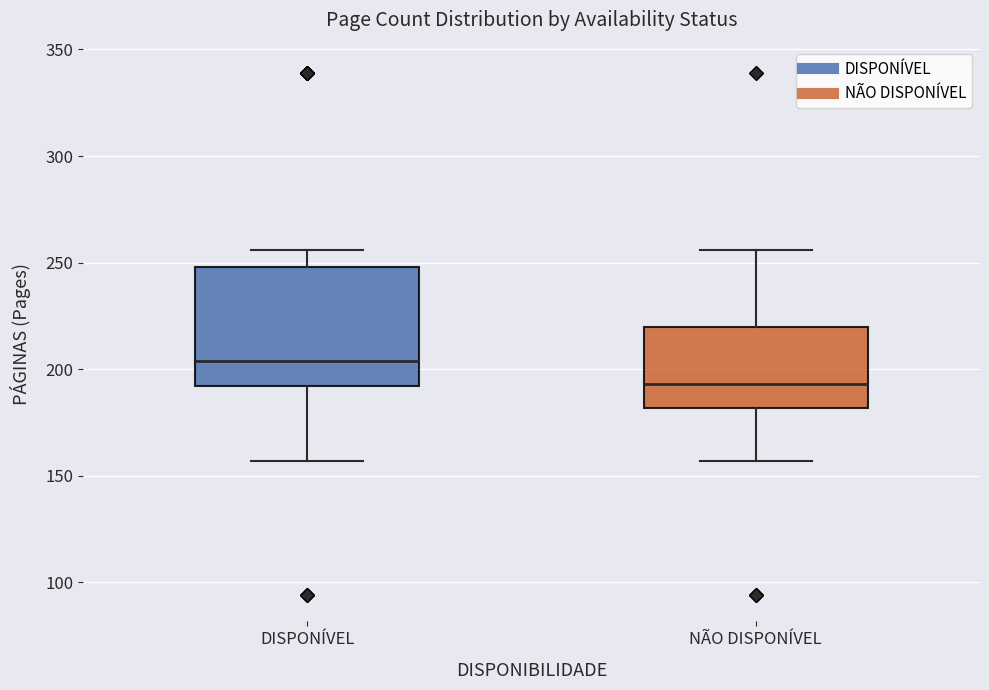

Reading left to right, read every box against the y-axis: the position of its median line, the range the box covers, and the ends of its whiskers. The values are not printed on the chart, so give them approximately, as read against the axis.

DISPONÍVEL: median 205, box 190 to 250, whiskers 155 to 255
NÃO DISPONÍVEL: median 195, box 180 to 220, whiskers 155 to 255